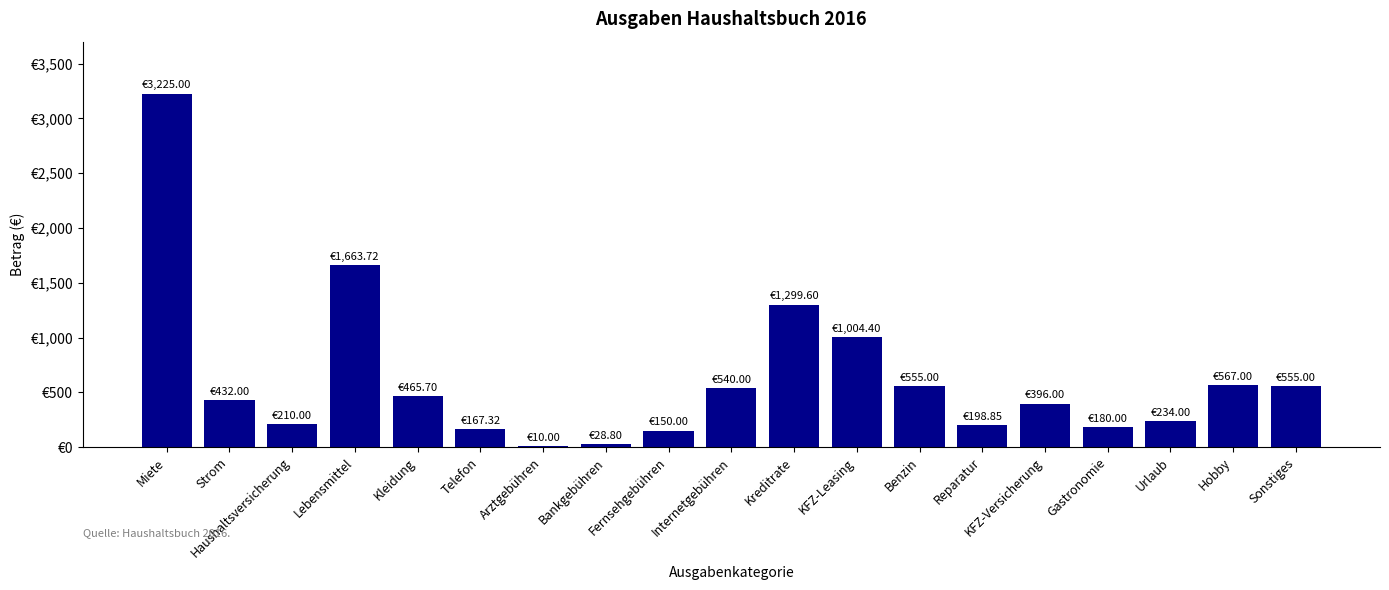

What is the label of the 2nd bar from the left?

Strom